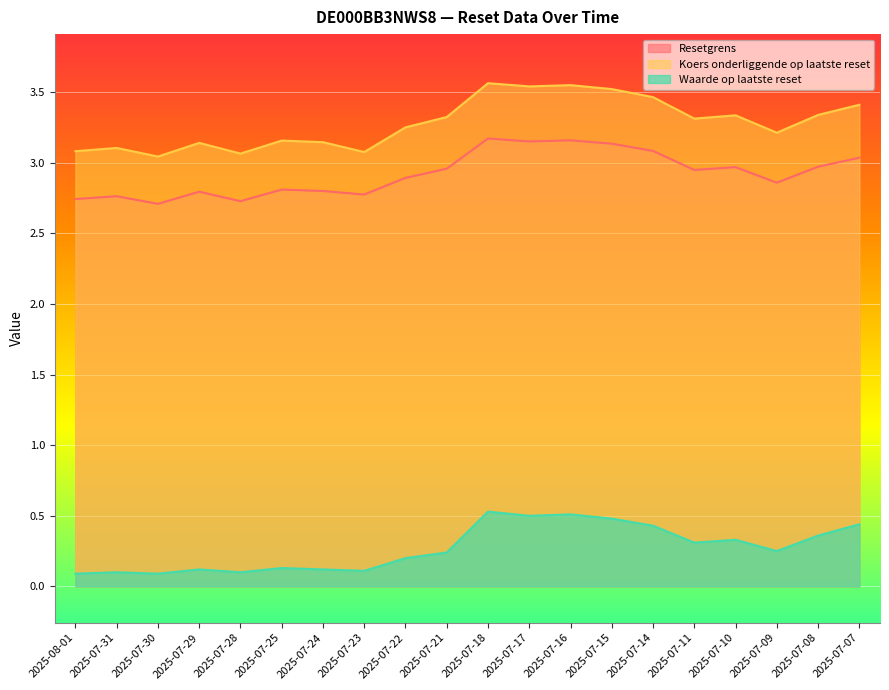

What is the difference between the maximum and second lowest values in the Koers onderliggende op laatste reset series?

0.5